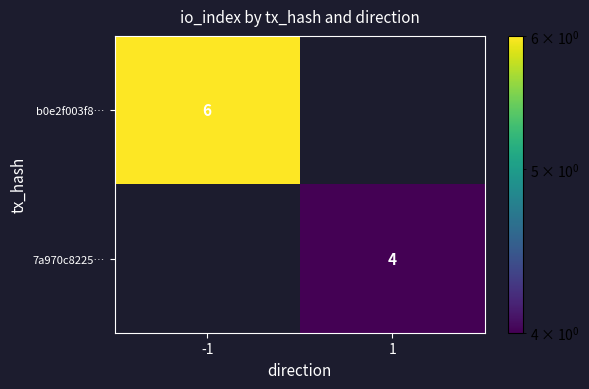

The value of 7a970c8225… at 1 is 3. True or false?

False